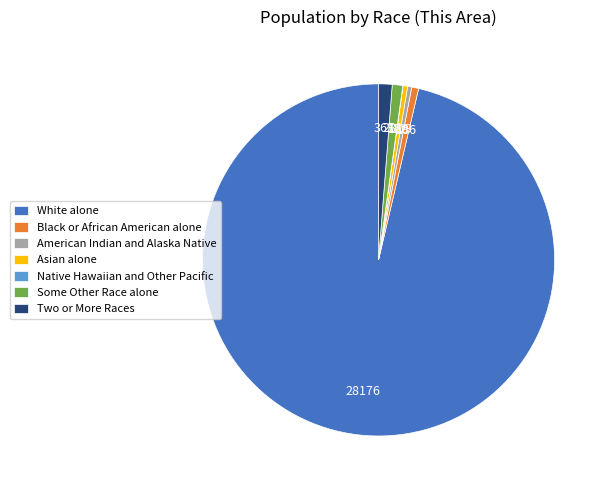

Combined, do Asian alone and American Indian and Alaska Native account for over 50%?

No